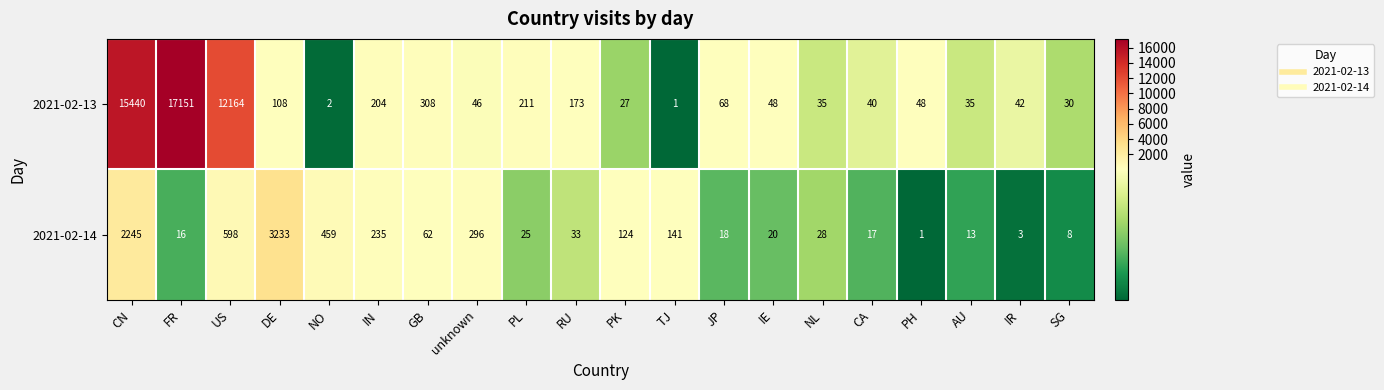

List the series in order of their overall mean, highest first.

2021-02-13, 2021-02-14